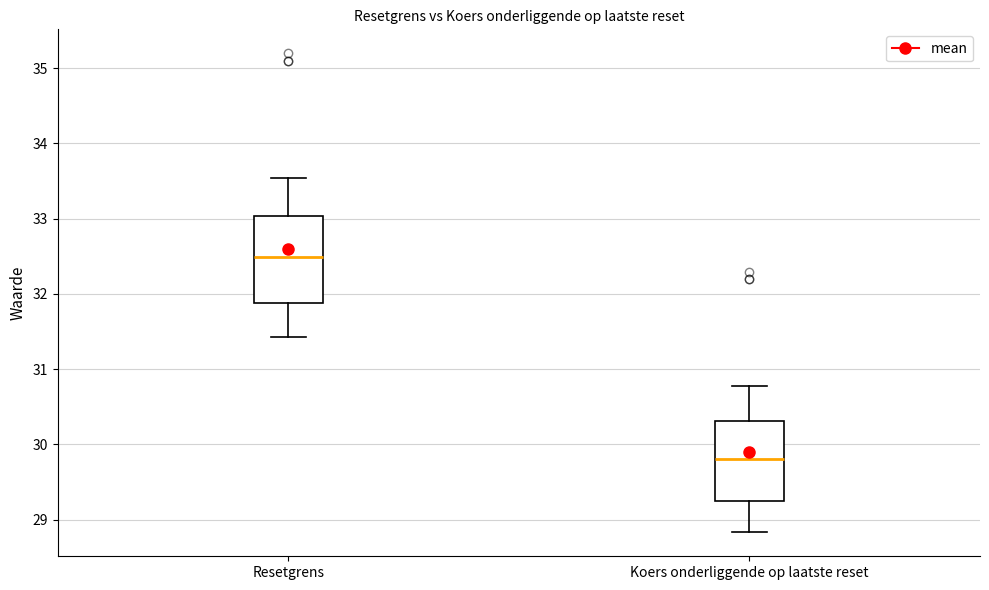

Reading left to right, read every box against the y-axis: the position of its median line, the range the box covers, and the ends of its whiskers. The values are not printed on the chart, so give them approximately, as read against the axis.

Resetgrens: median 32.5, box 31.9 to 33.0, whiskers 31.4 to 33.5
Koers onderliggende op laatste reset: median 29.8, box 29.3 to 30.3, whiskers 28.8 to 30.8